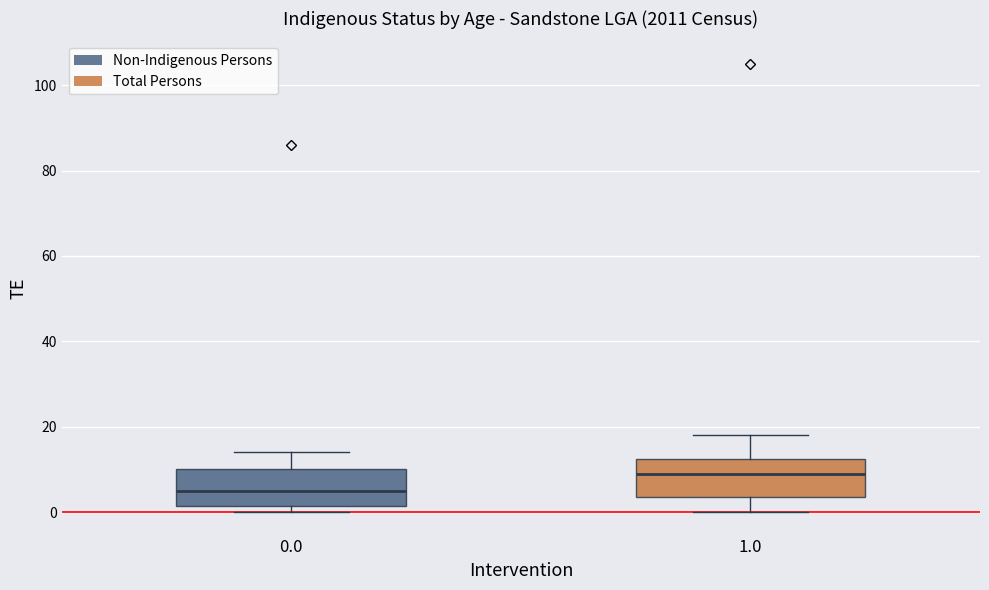

Where is the upper edge of the box at x = 1.0 on the y-axis? The values are not printed on the chart, so give them approximately, as read against the axis.

12